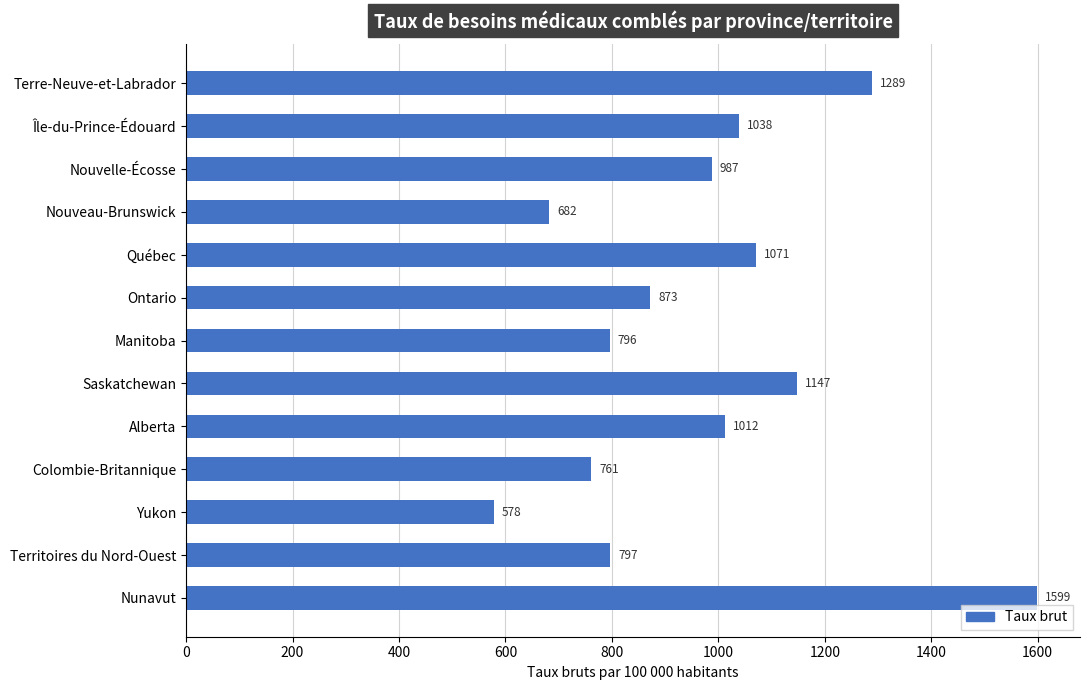

Which has a higher value, Ontario or Nouveau-Brunswick?

Ontario